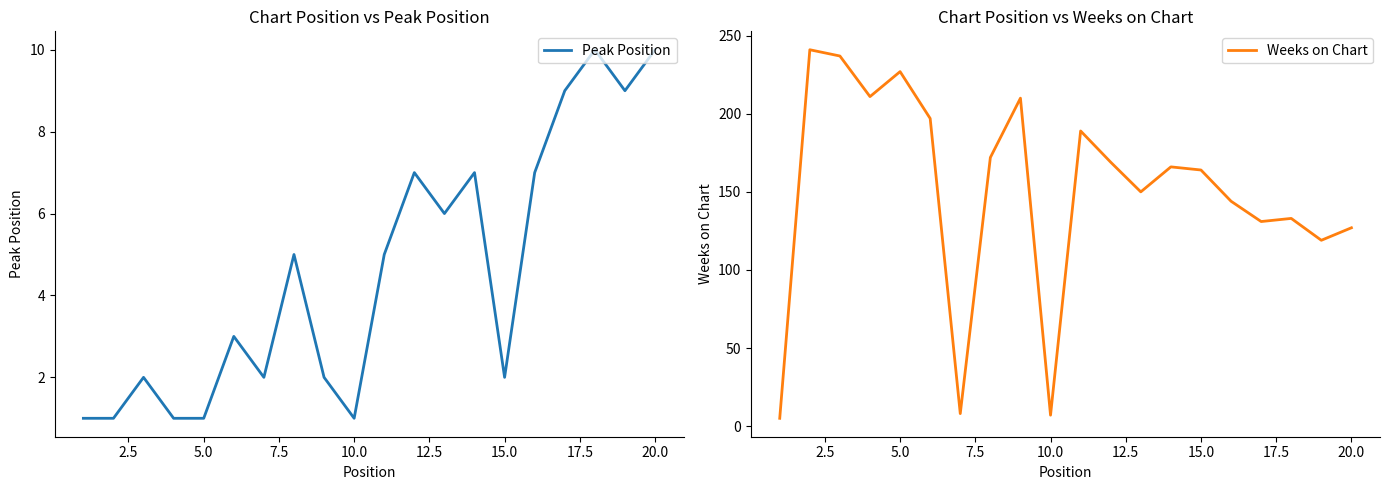

Is it true that Peak Position equals 1 at 10.0?

True